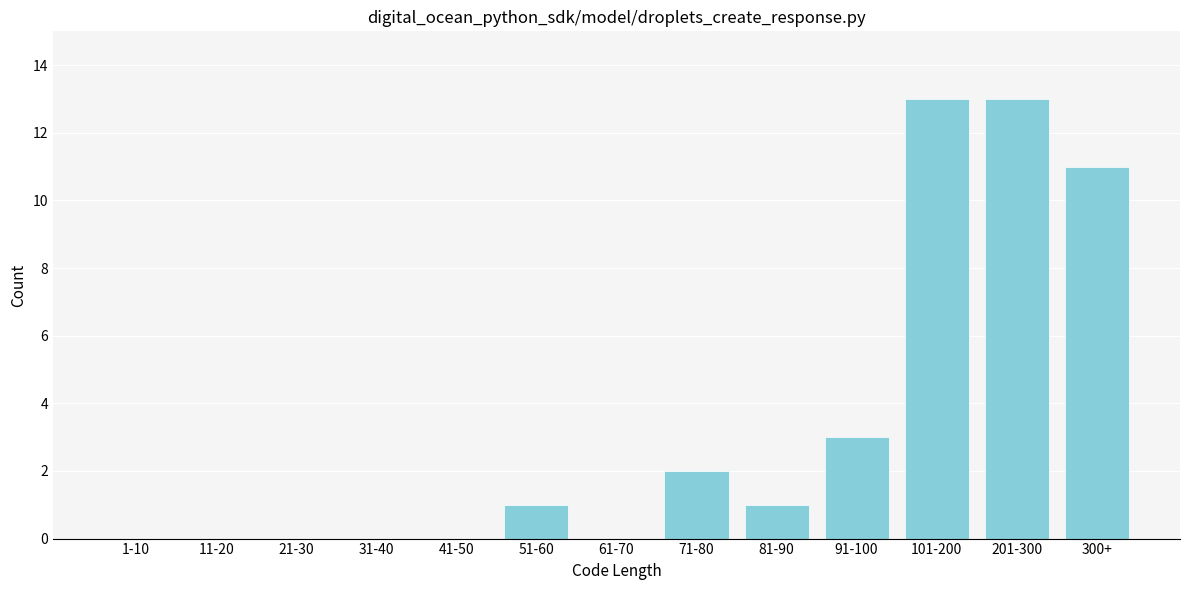

Reading left to right, list all the values displayed in this chart.

1-10=0	11-20=0	21-30=0	31-40=0	41-50=0	51-60=1	61-70=0	71-80=2	81-90=1	91-100=3	101-200=13	201-300=13	300+=11